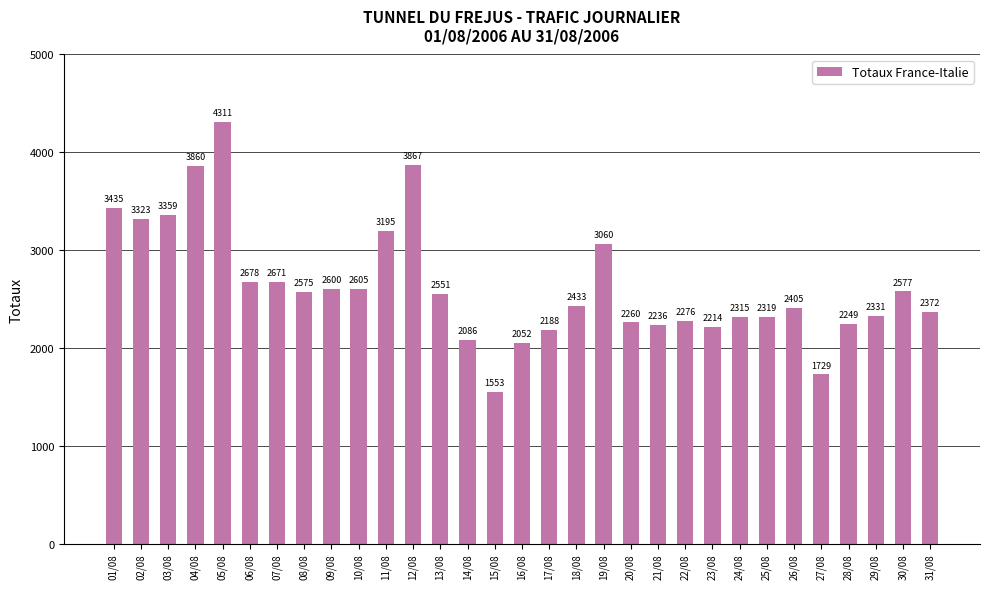

Read the value at 14/08, to the nearest 100.

2100